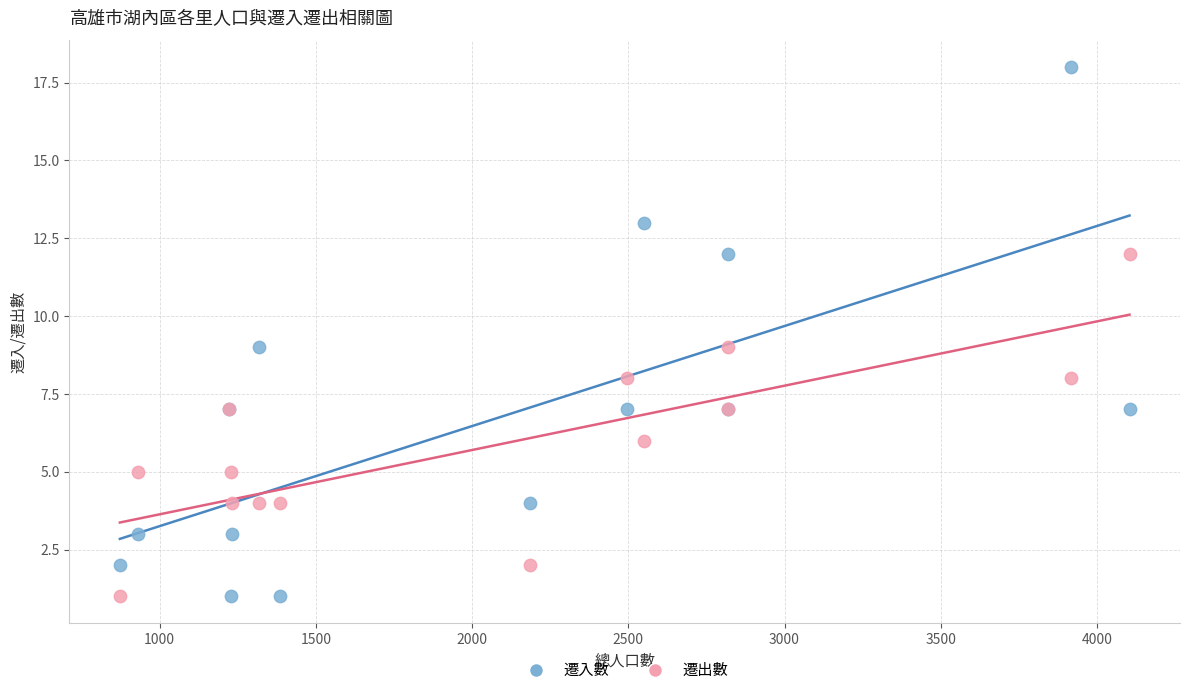

Which series contains the highest Y value?

遷入數